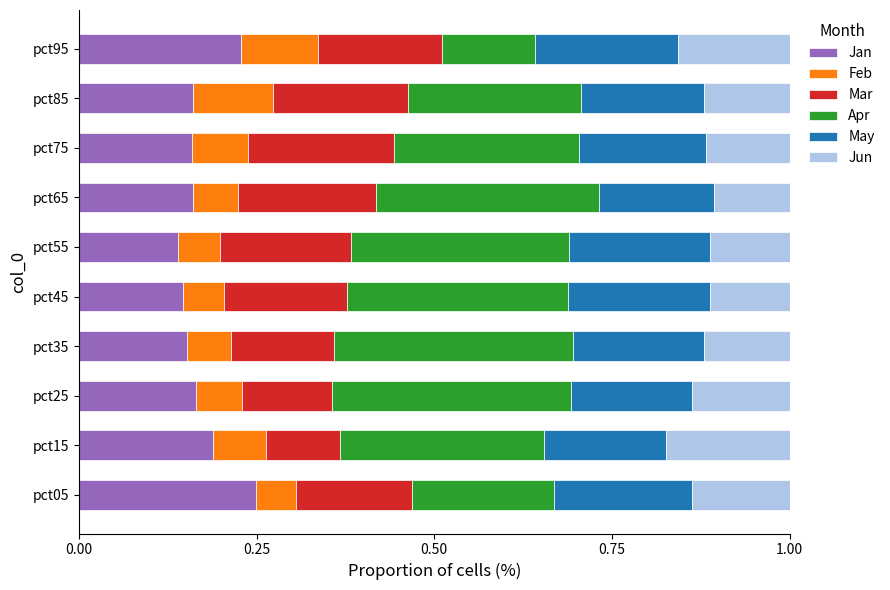

Which category has the highest value in the Jan series?

pct05